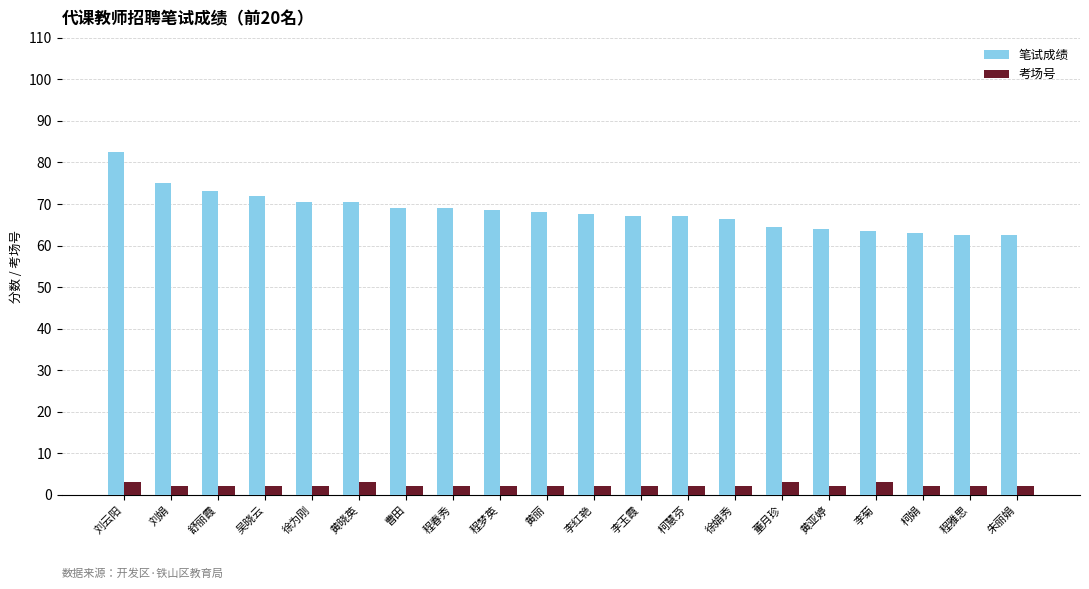

What is the label of the 15th bar from the right?

黄晓英